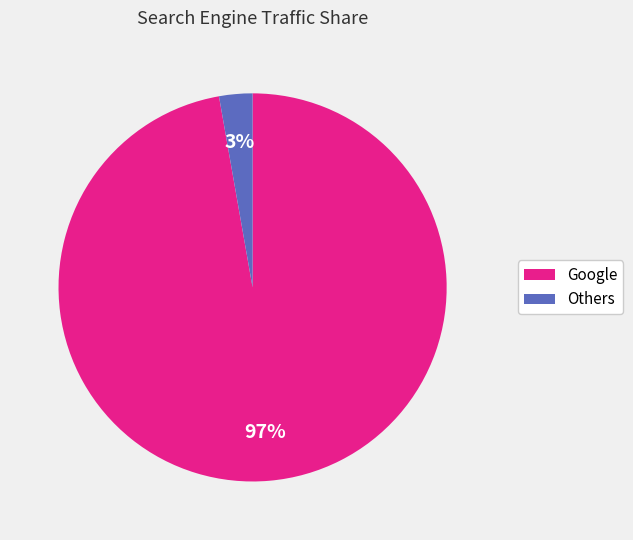

To the nearest percent, what is the difference between the largest and smallest slice percentages?

94%